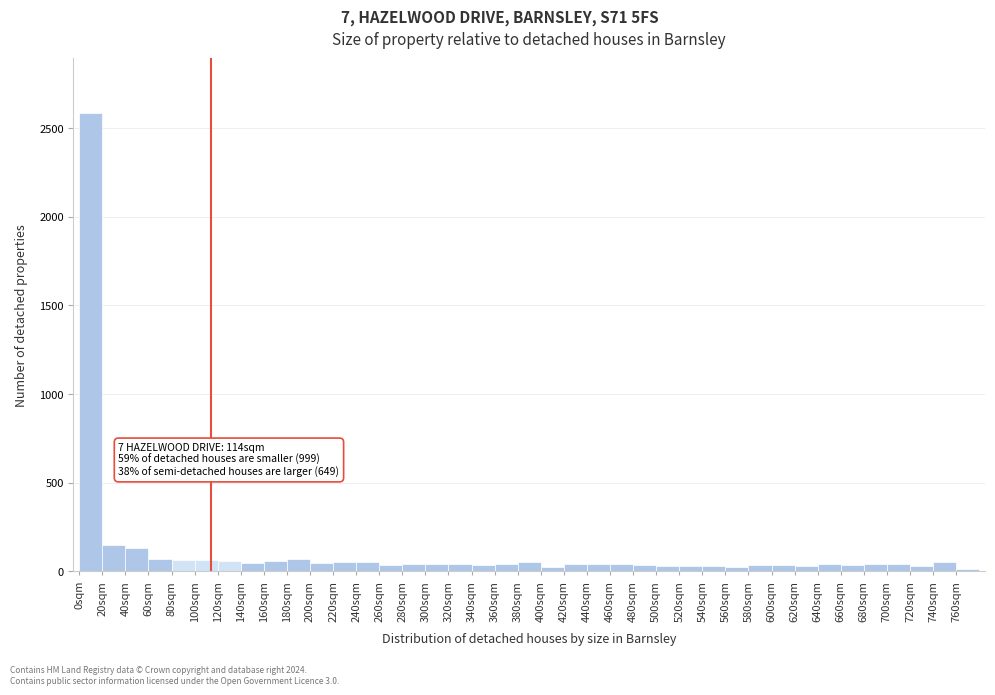

Over which range of the x-axis is the bar tallest?

0 to 20